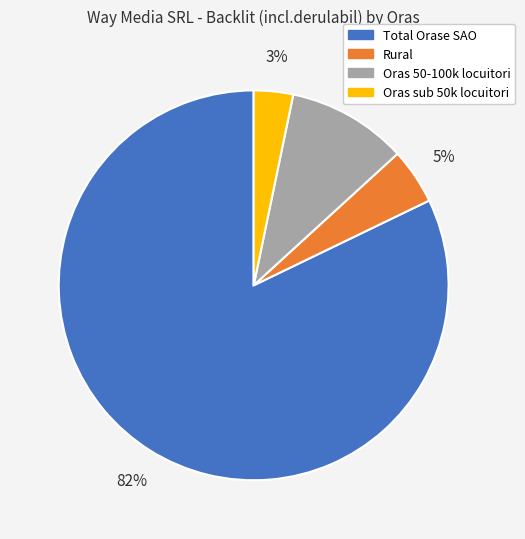

Rank the categories by value from highest to lowest.

Total Orase SAO, Oras 50-100k locuitori, Rural, Oras sub 50k locuitori